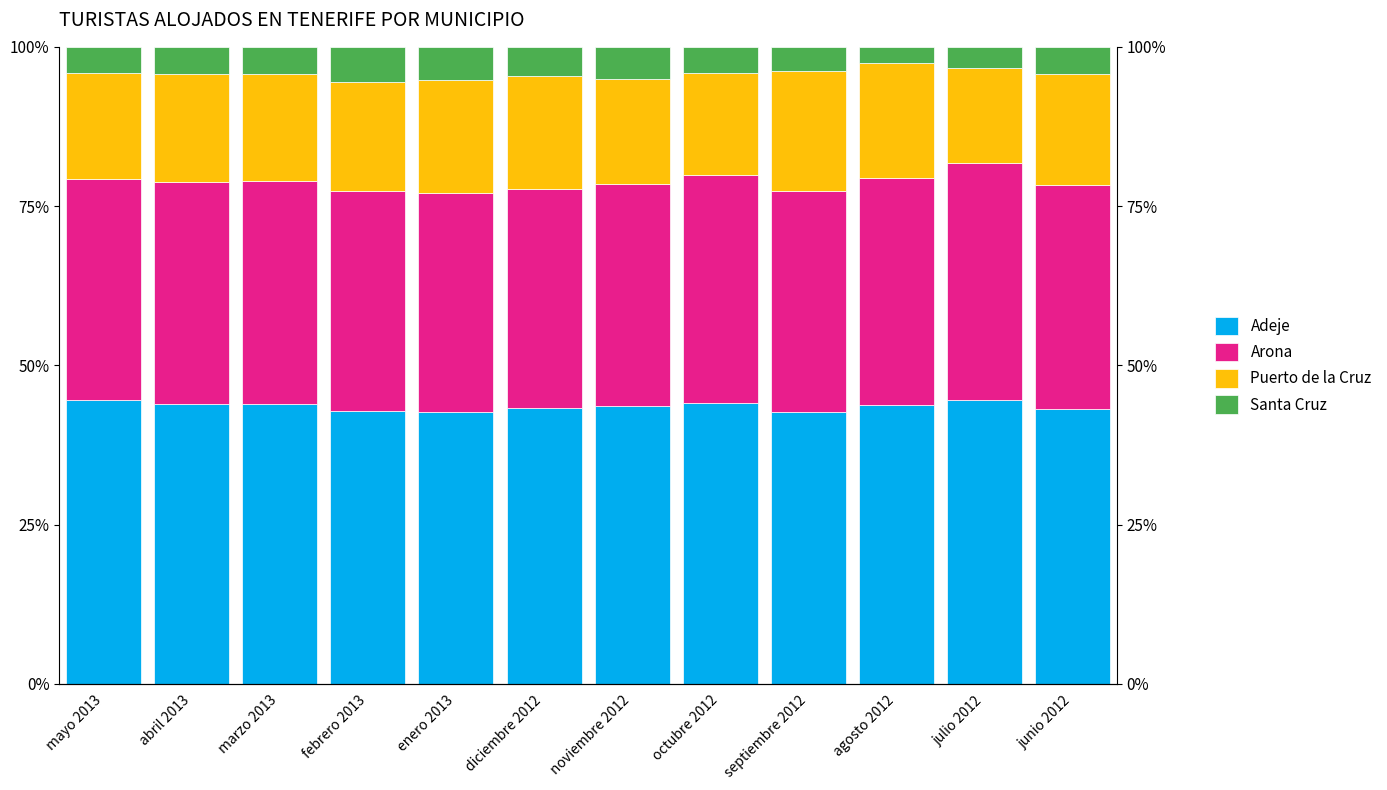

Rank the categories by Adeje value from lowest to highest.

septiembre 2012, enero 2013, febrero 2013, junio 2012, diciembre 2012, noviembre 2012, agosto 2012, marzo 2013, abril 2013, octubre 2012, julio 2012, mayo 2013